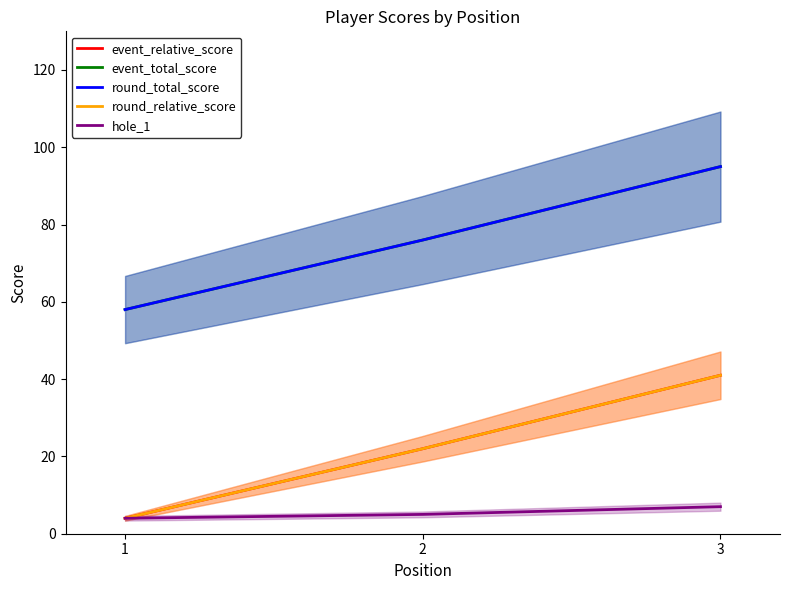

Reading right to left, transcribe all the data shown in this chart.

event_relative_score: 3=41	2=22	1=4
event_total_score: 3=95	2=76	1=58
round_total_score: 3=95	2=76	1=58
round_relative_score: 3=41	2=22	1=4
hole_1: 3=7	2=5	1=4